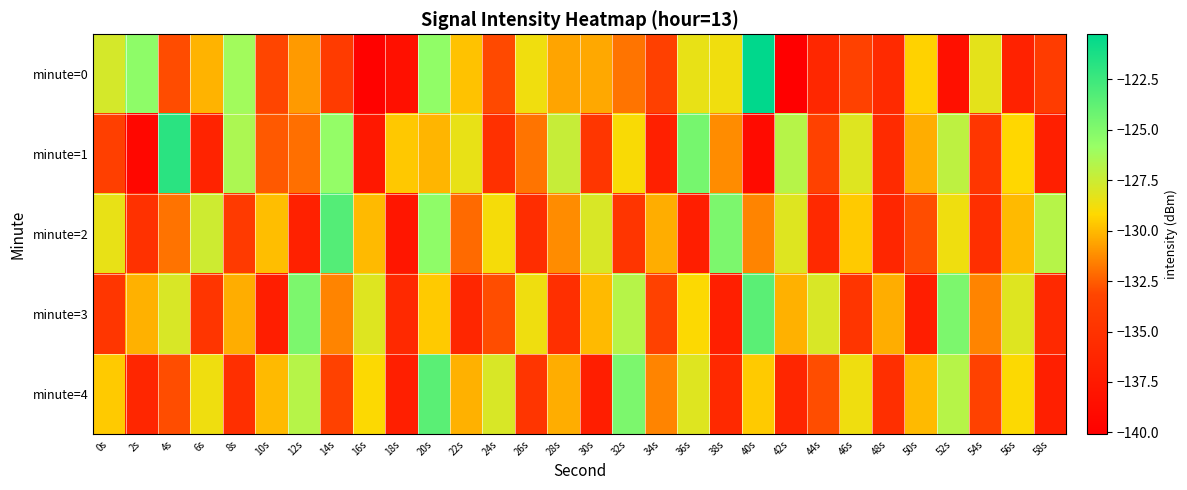

At which category is the sum across all series the highest?

20s